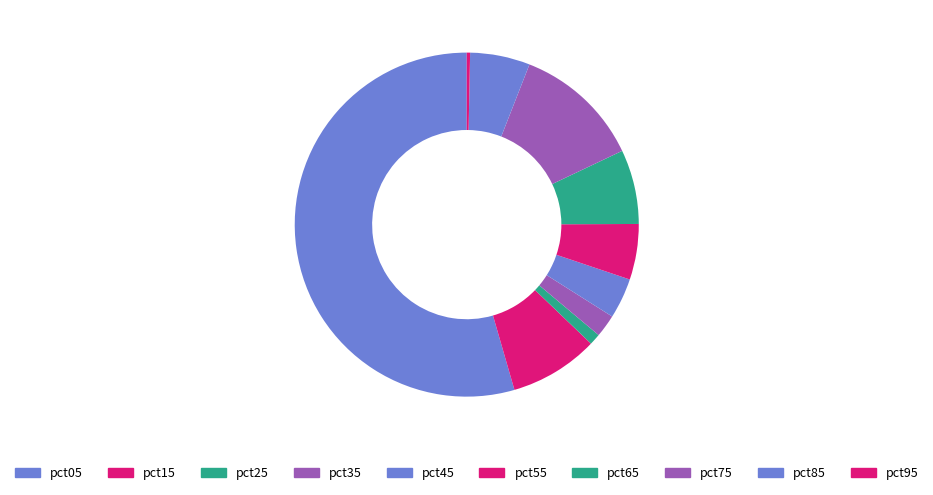

What is the majority slice?

pct05